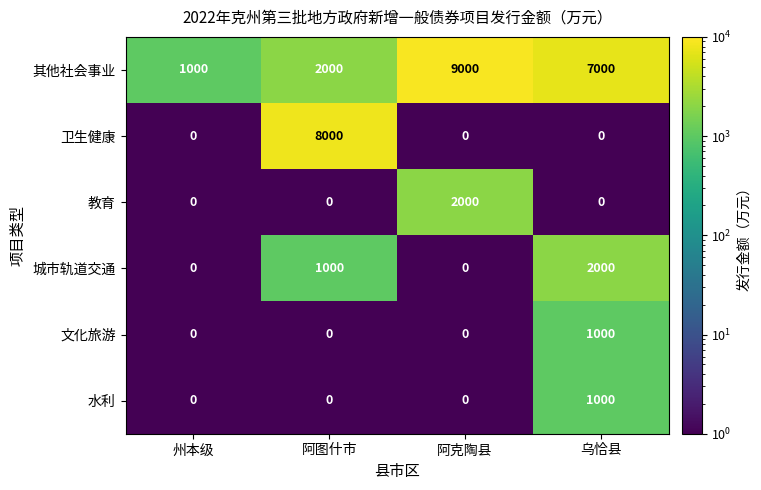

The value of 水利 at 乌恰县 is 1000.0. True or false?

True